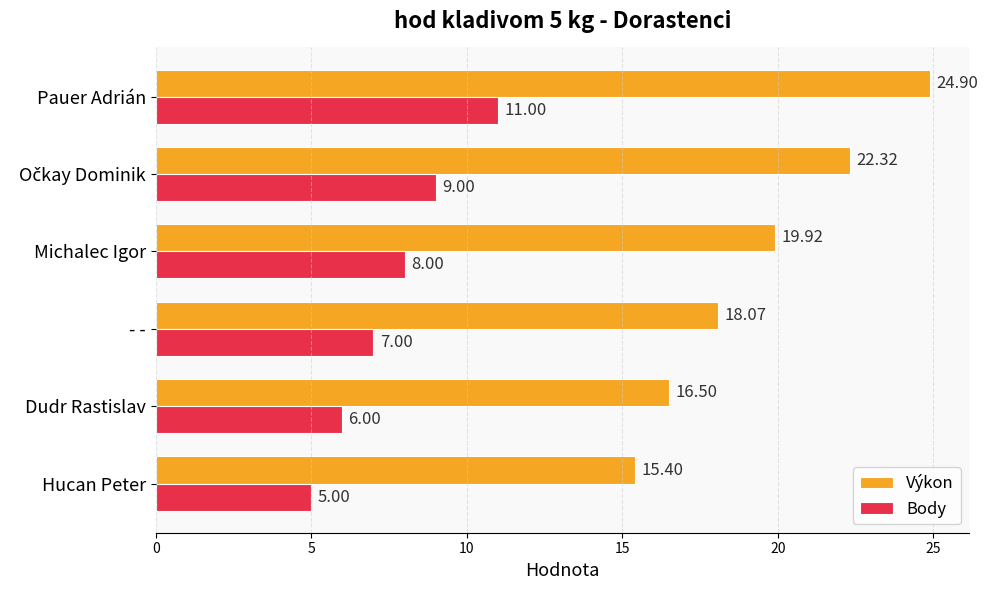

Which series has the largest total across all categories?

Výkon